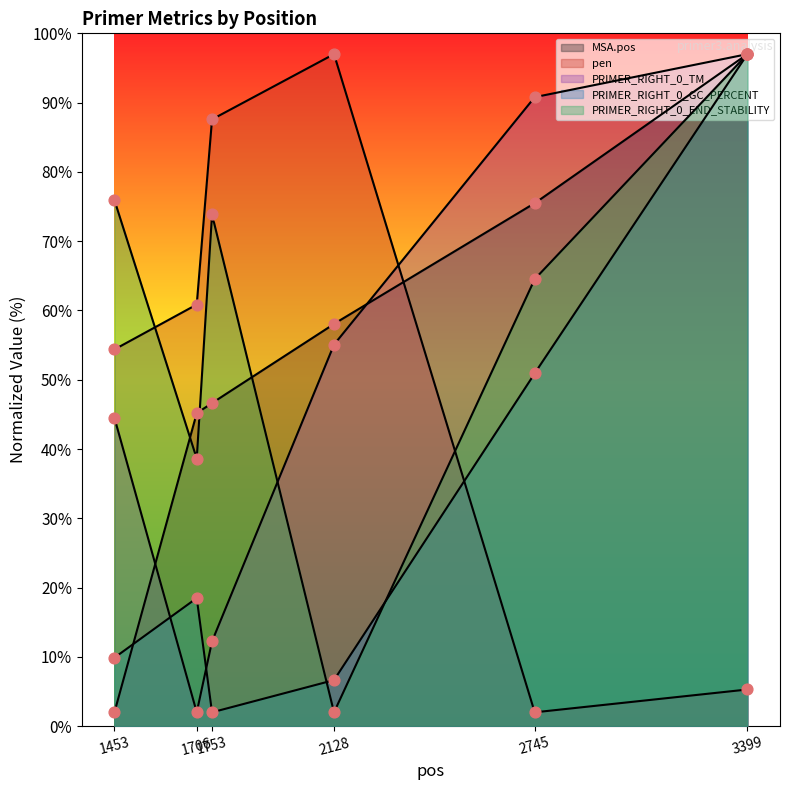

Which series contains the highest Y value?

MSA.pos